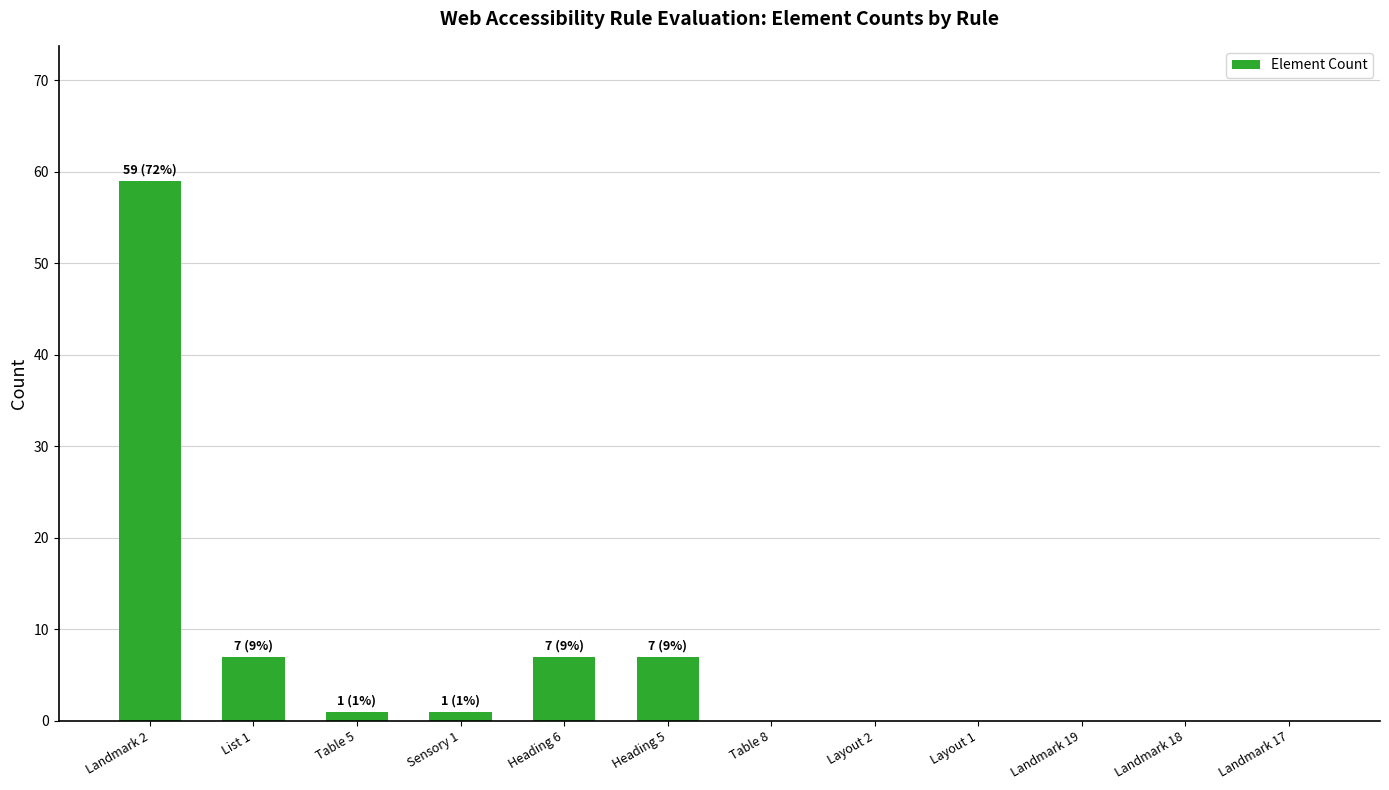

The chart shows a value of 0 at Landmark 19. True or false?

True